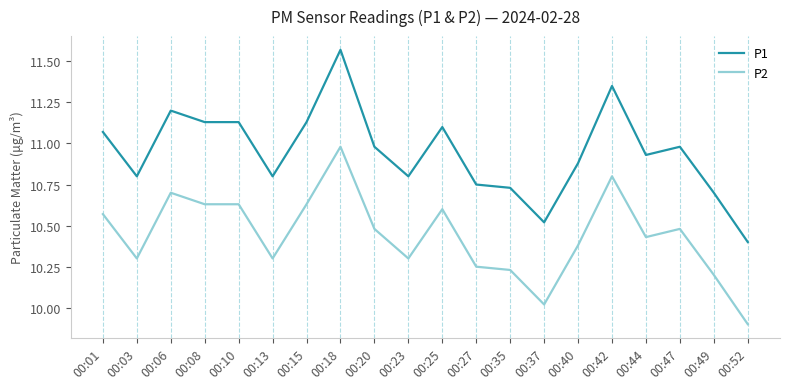

True or false: P2 and P1 cross at least once.

False